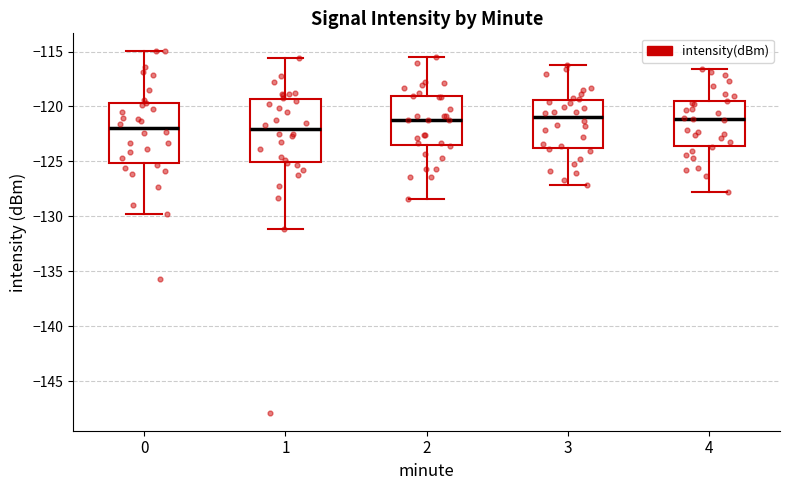

Reading left to right, read every box against the y-axis: the position of its median line, the range the box covers, and the ends of its whiskers. The values are not printed on the chart, so give them approximately, as read against the axis.

0: median -122.0, box -125.0 to -119.5, whiskers -130.0 to -115.0
1: median -122.0, box -125.0 to -119.5, whiskers -131.0 to -115.5
2: median -121.0, box -123.5 to -119.0, whiskers -128.5 to -115.5
3: median -121.0, box -124.0 to -119.5, whiskers -127.0 to -116.0
4: median -121.0, box -123.5 to -119.5, whiskers -128.0 to -116.5